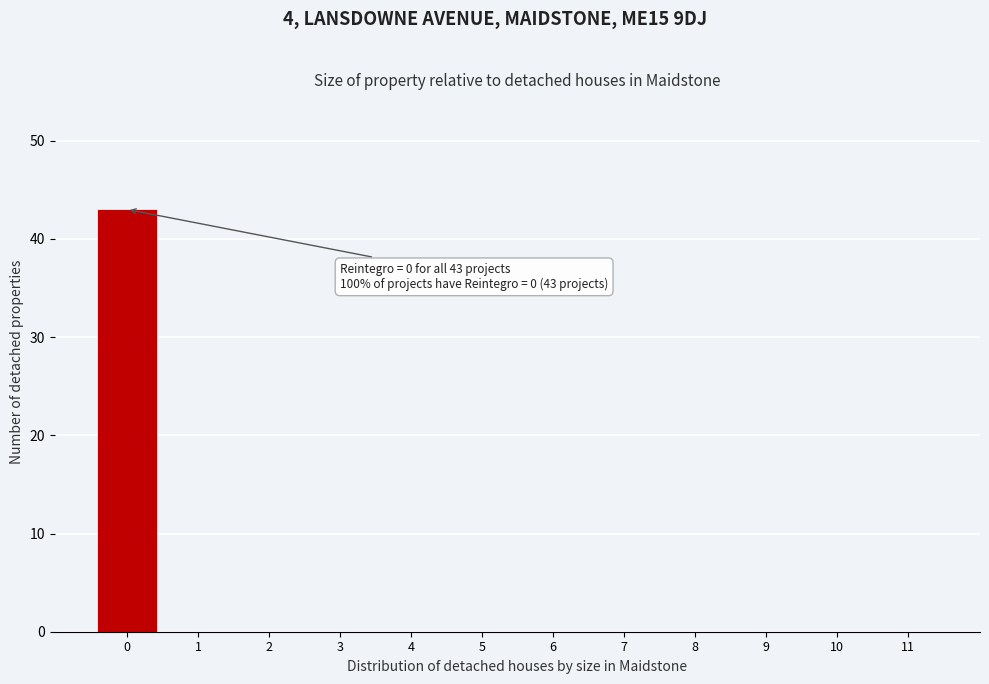

Reading left to right, list all the values displayed in this chart.

0=43	1=0	2=0	3=0	4=0	5=0	6=0	7=0	8=0	9=0	10=0	11=0